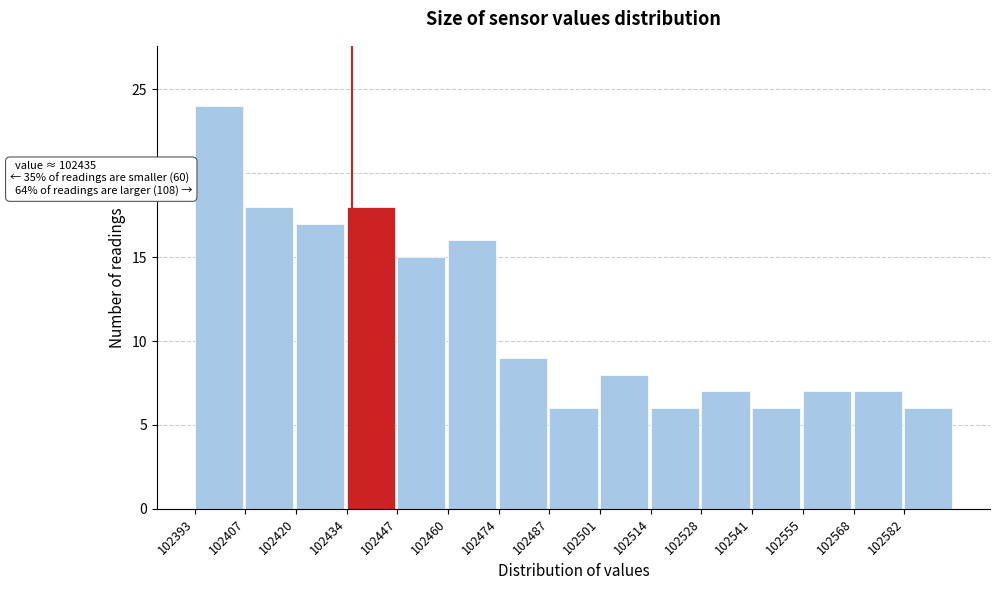

Over which range of the x-axis is the bar tallest?

102394 to 102406